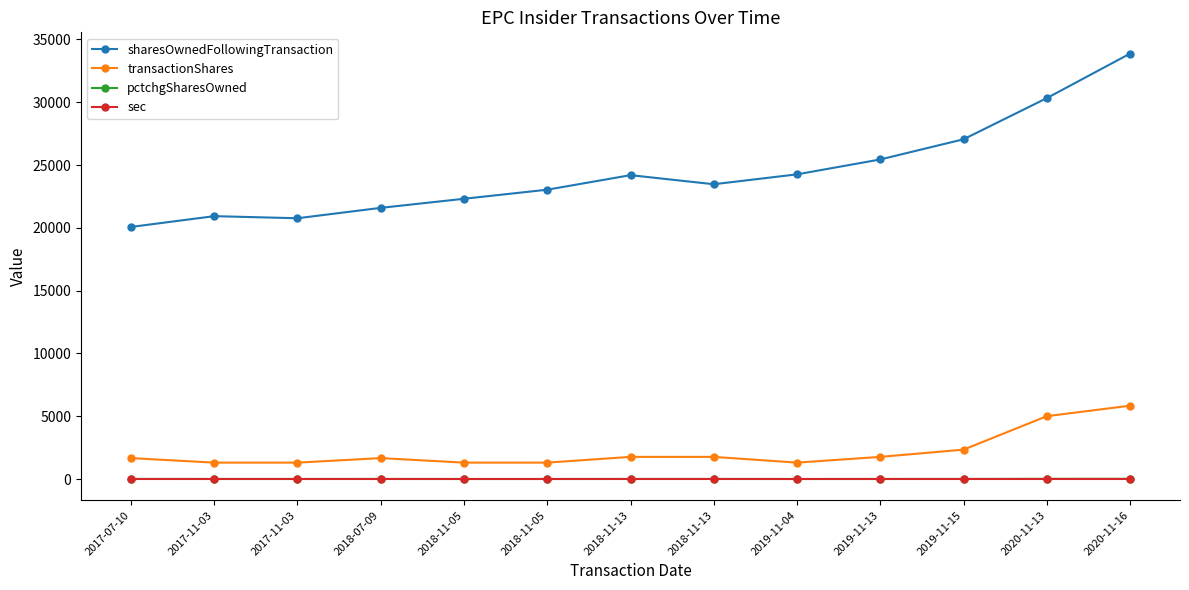

Which has a higher value, 2019-11-15 or 2018-11-05?

2019-11-15